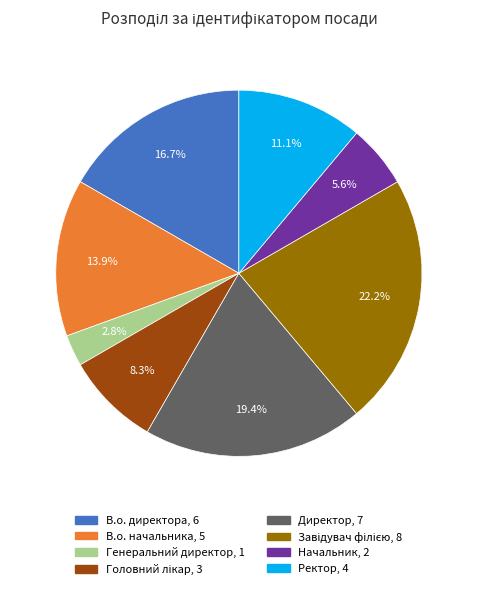

Count the number of slices in the pie.

8